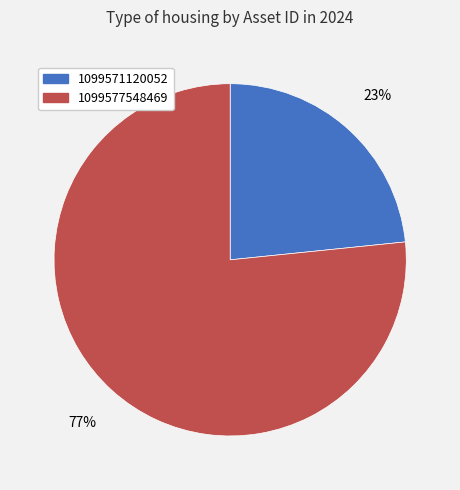

To the nearest percent, what percentage of the pie is 1099571120052?

23%